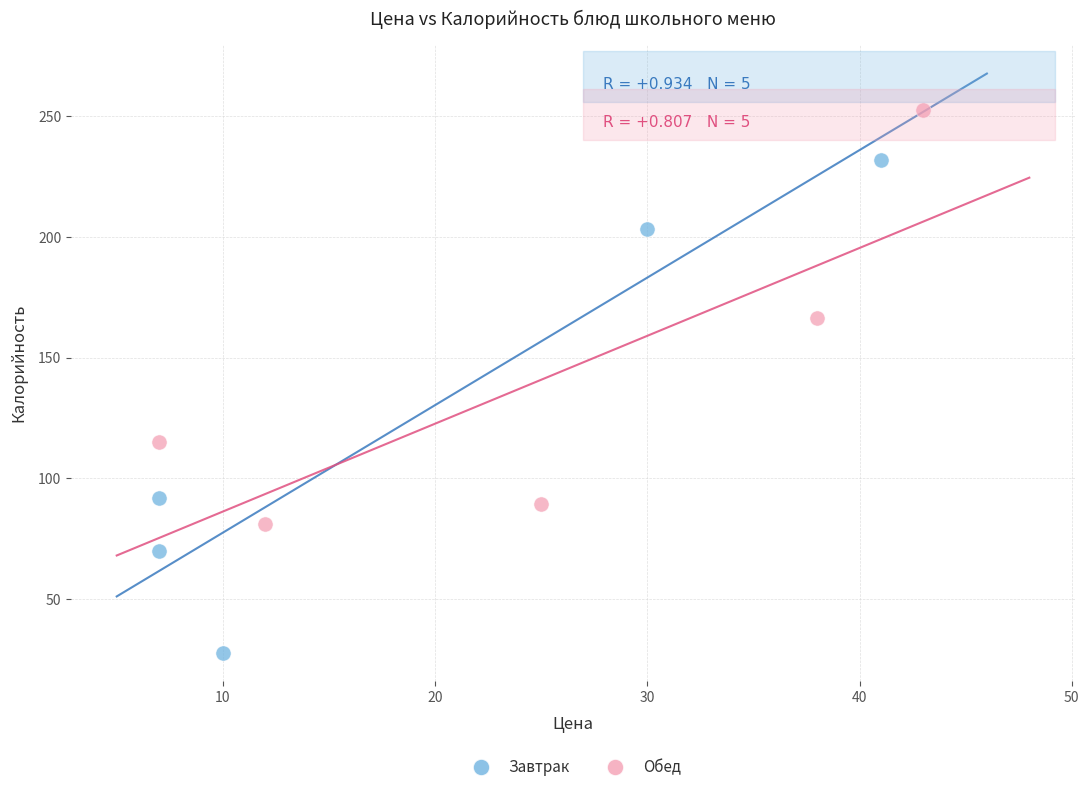

Which series reaches the maximum Y coordinate?

Обед